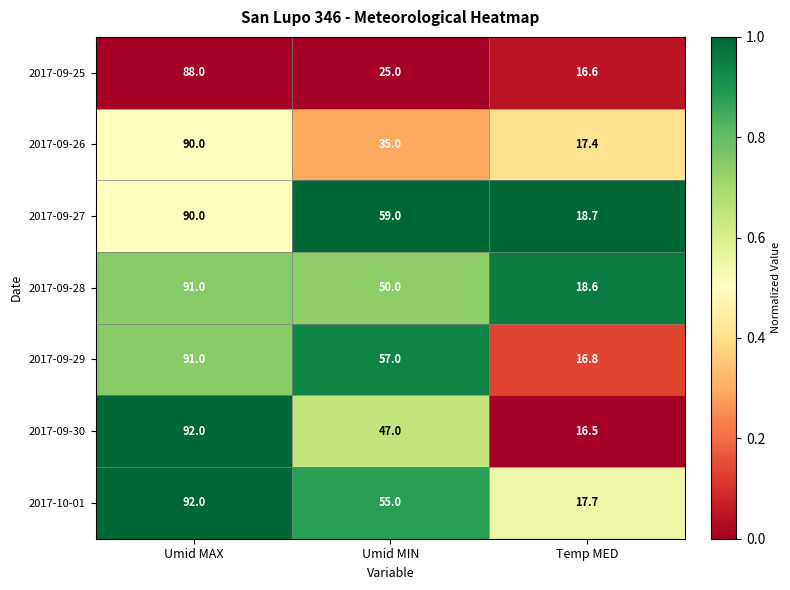

At which category does the chart reach its peak across all series?

Umid MAX